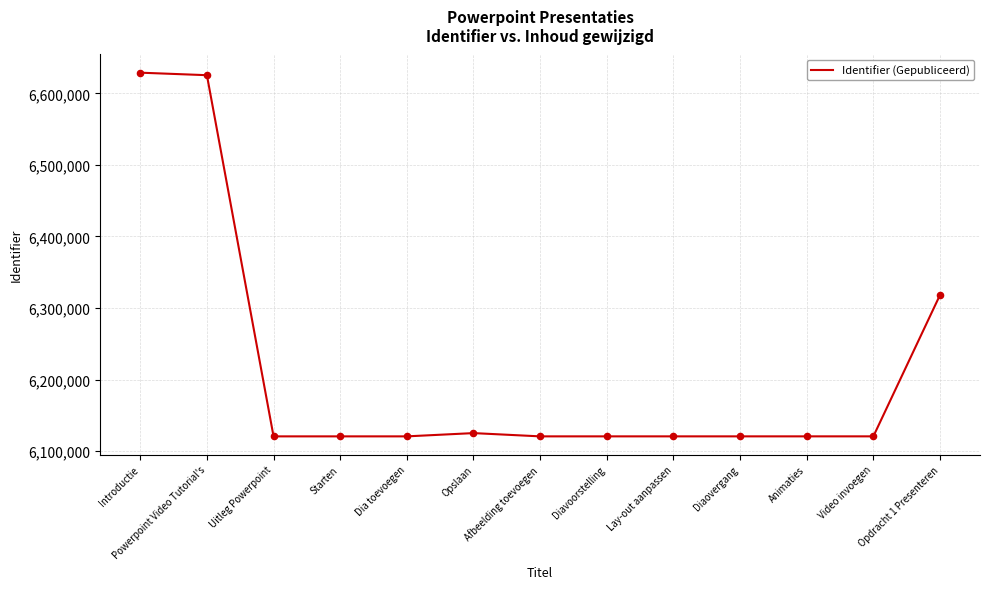

Approximately how many times larger is the value at Diavoorstelling compared to Uitleg Powerpoint?

1.0